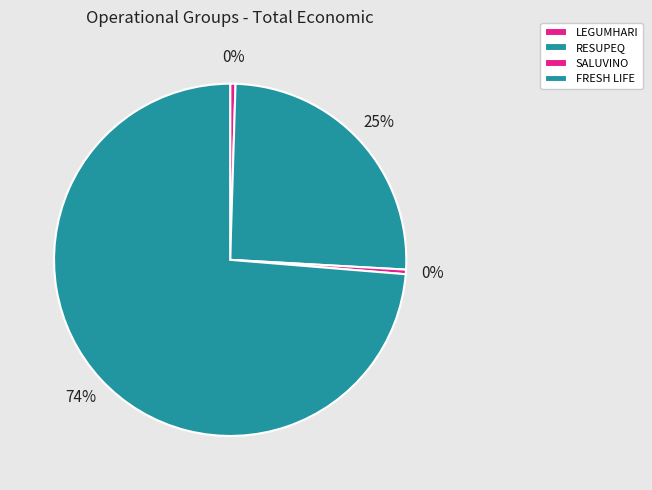

The LEGUMHARI slice represents 0% of the pie. True or false?

True